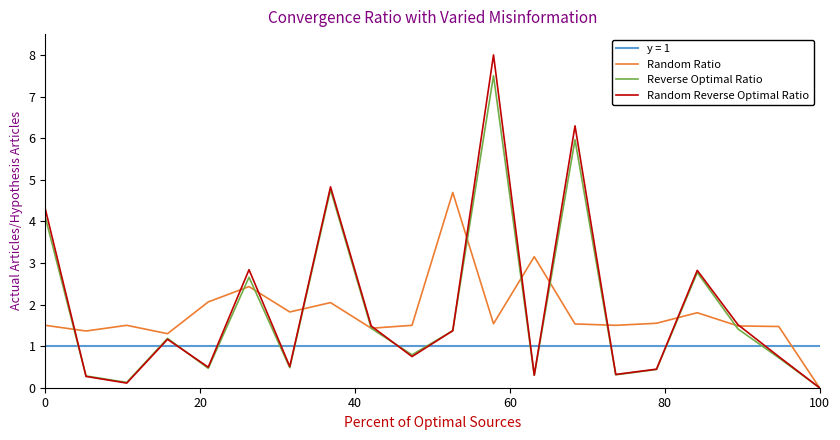

How many categories are shown in the chart?

20